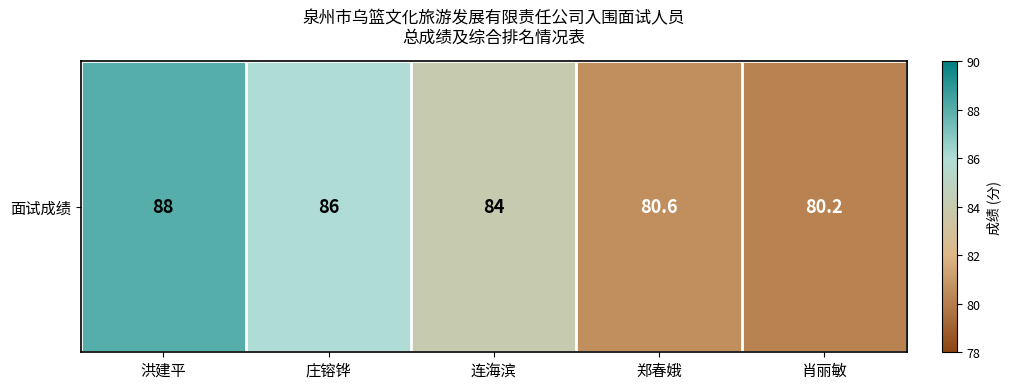

What is the change in value from 洪建平 to 肖丽敏?

-7.8